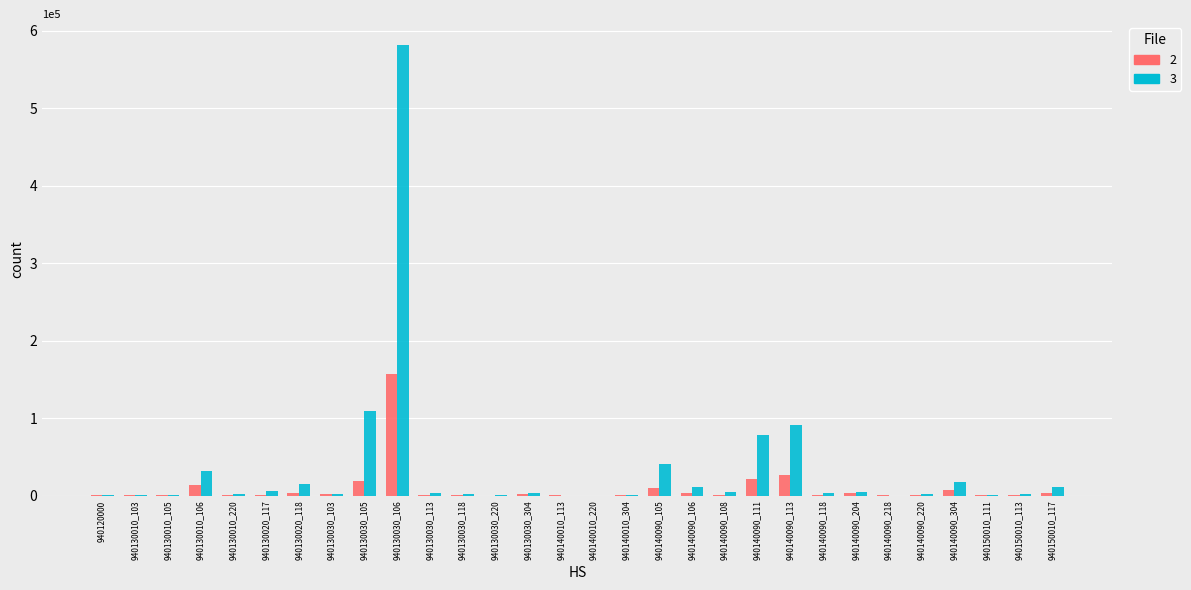

At which label does 2 first exceed 1377?

940130010_106